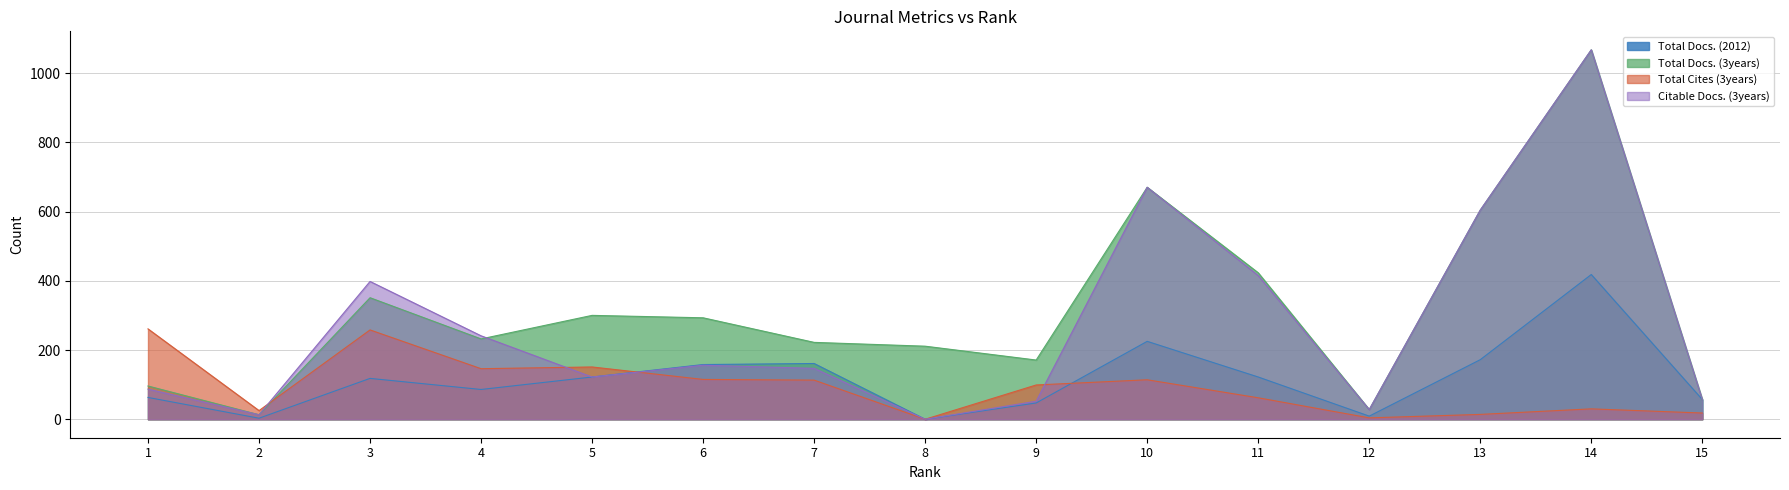

How many distinct data groups are displayed?

4